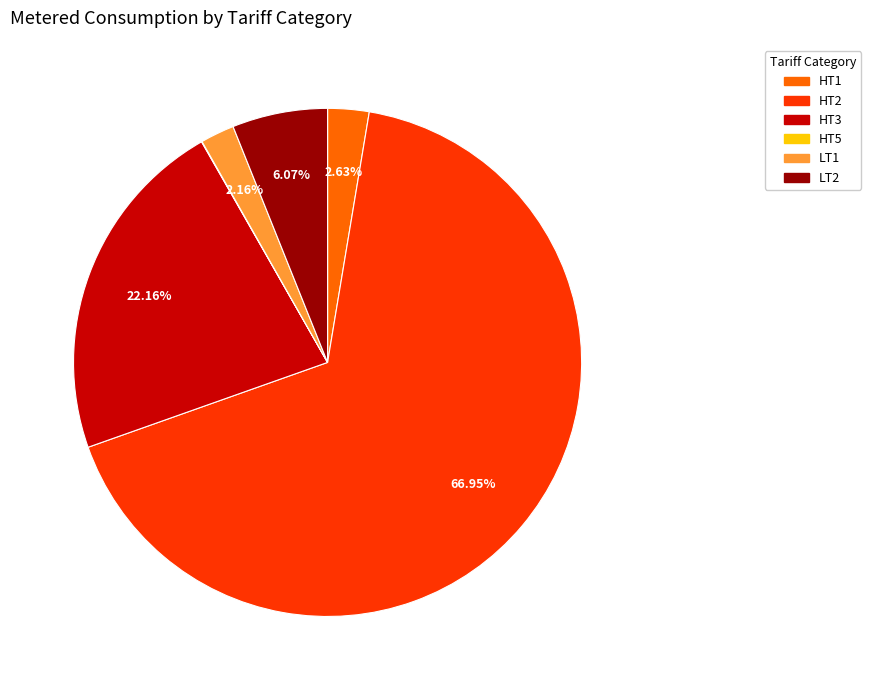

What percentage do HT1 and LT1 together represent?

4.8%